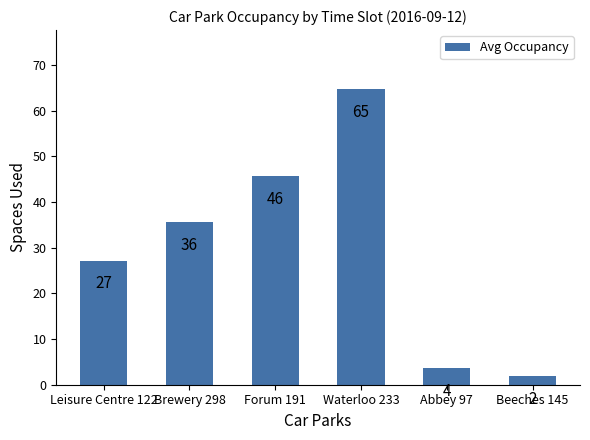

What position from the right is Beeches 145?

1